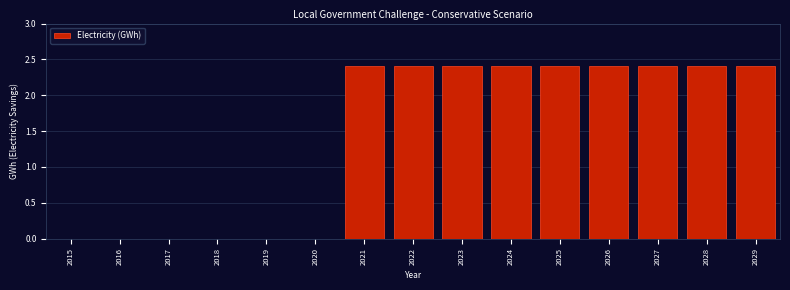

Reading left to right, what are all the values shown in this chart?

2015=0.0	2016=0.0	2017=0.0	2018=0.0	2019=0.0	2020=0.0	2021=2.4	2022=2.4	2023=2.4	2024=2.4	2025=2.4	2026=2.4	2027=2.4	2028=2.4	2029=2.4